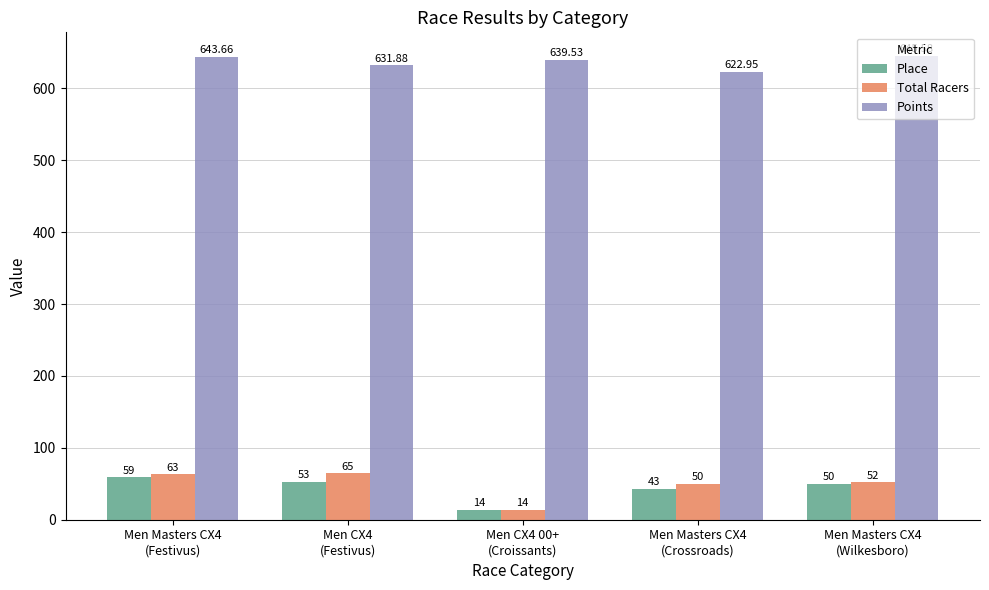

What is the difference between the Place values at Men Masters CX4
(Wilkesboro) and Men CX4
(Festivus)?

3.0